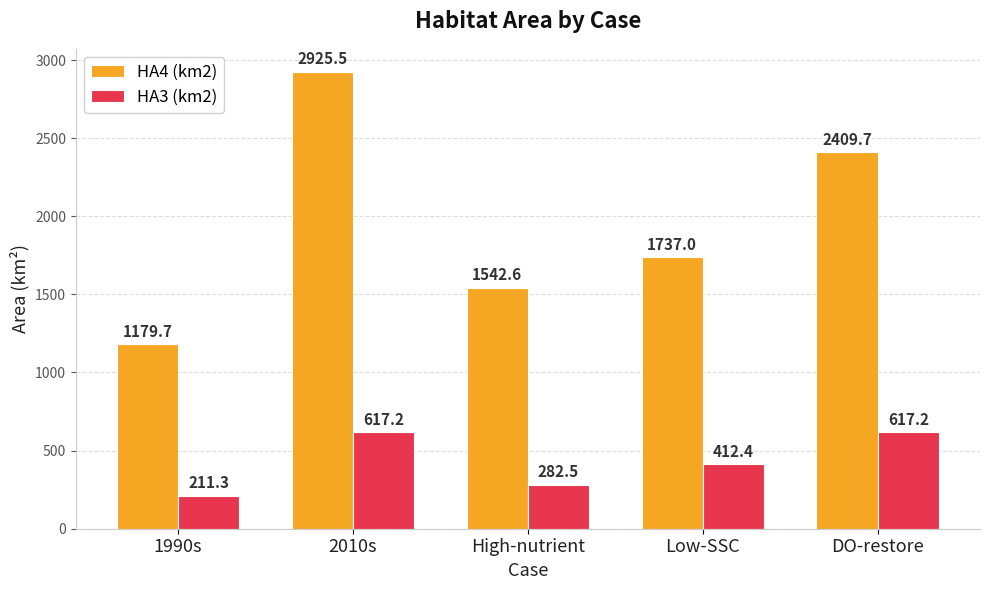

Reading left to right, what are all the values shown in this chart?

HA4 (km2): 1990s=1179.7	2010s=2925.5	High-nutrient=1542.6	Low-SSC=1737.0	DO-restore=2409.7
HA3 (km2): 1990s=211.3	2010s=617.2	High-nutrient=282.5	Low-SSC=412.4	DO-restore=617.2